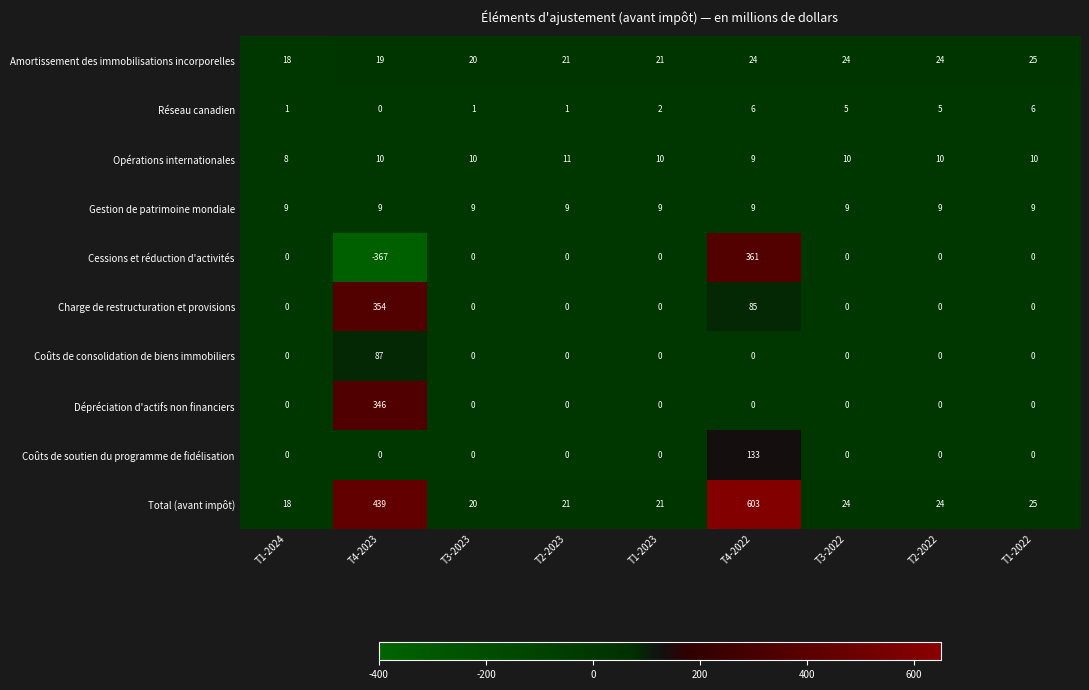

How many series are shown in this chart?

10